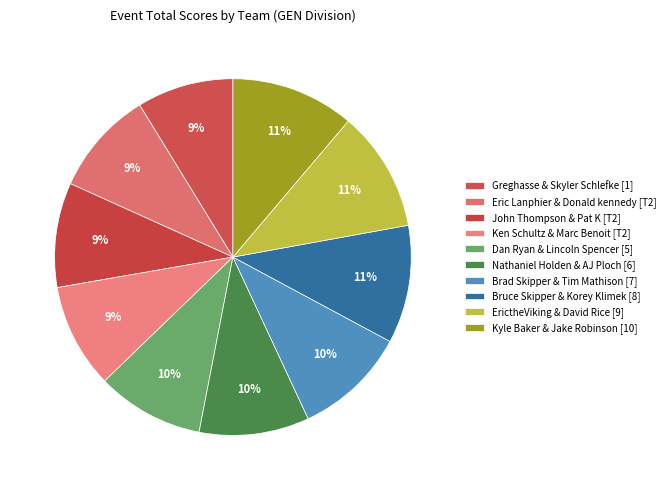

Count the number of slices in the pie.

10